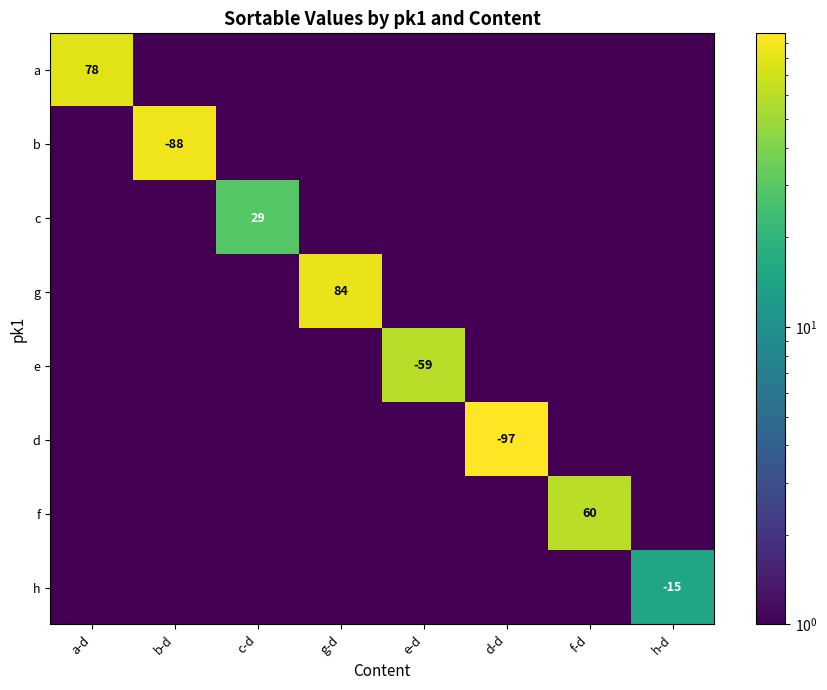

True or false: g has a value of 122.5 at g-d.

False